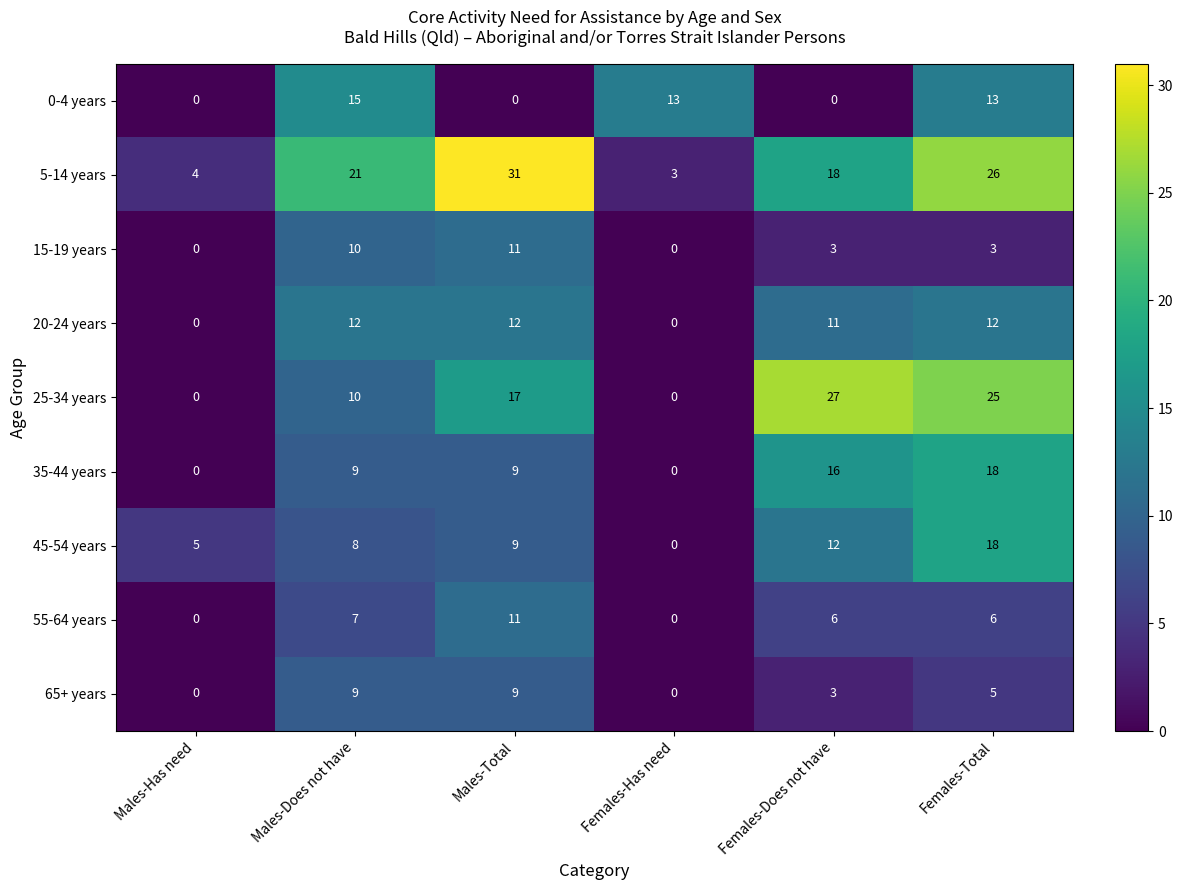

What is the average value of the 35-44 years series?

9